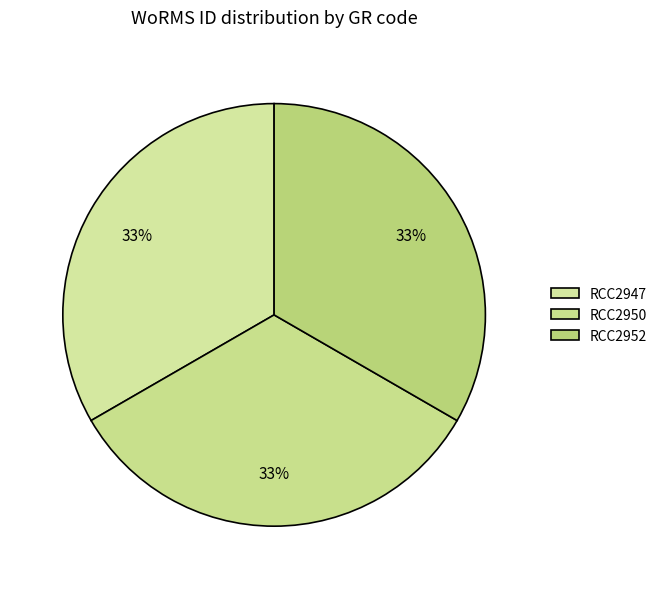

The RCC2947 slice represents 33% of the pie. True or false?

True